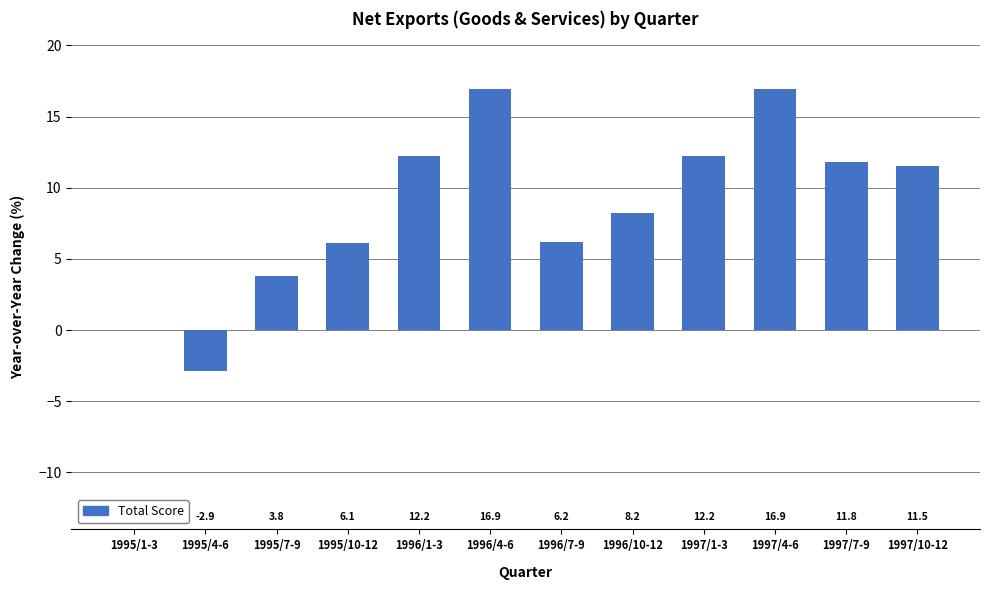

What is the greatest value displayed?

16.9